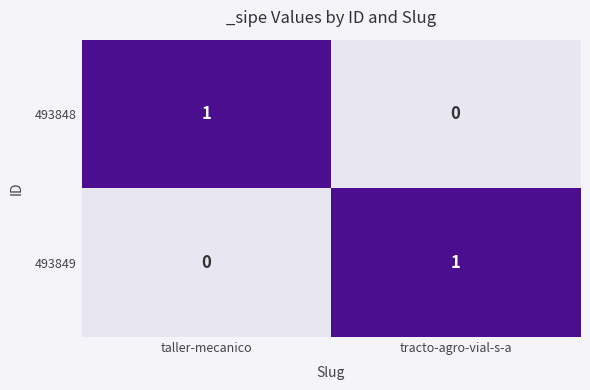

What is the total value across all series at taller-mecanico?

1